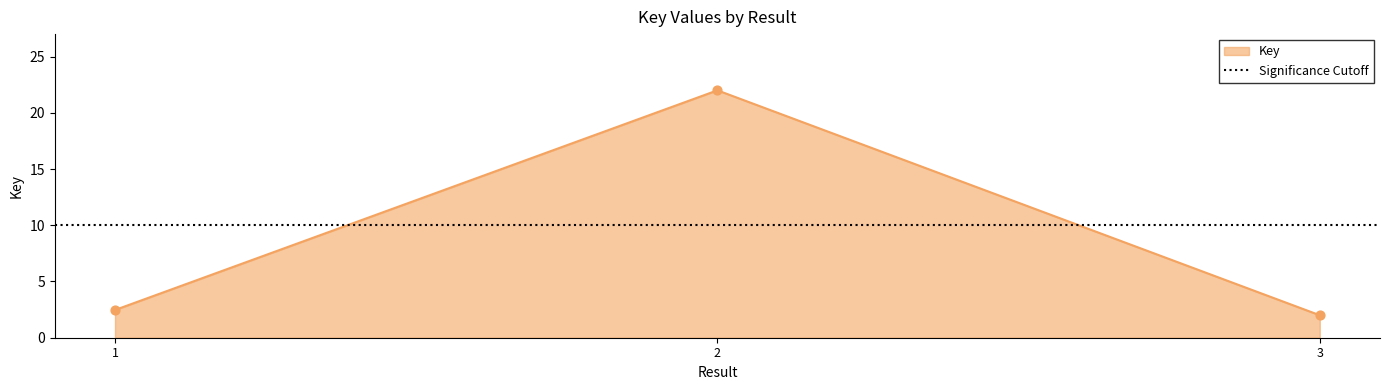

What is the change in value from 1 to 3?

-0.5